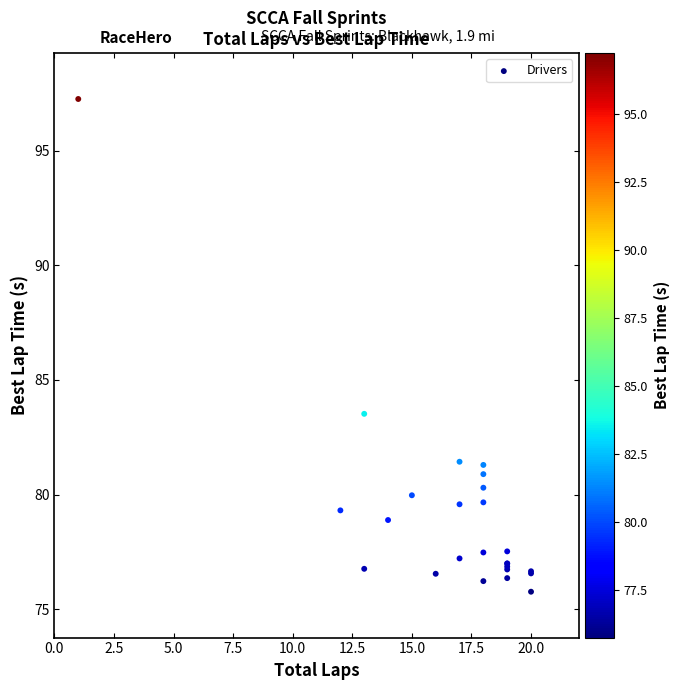

What Y value in the scatter plot is closest to 86?

83.5